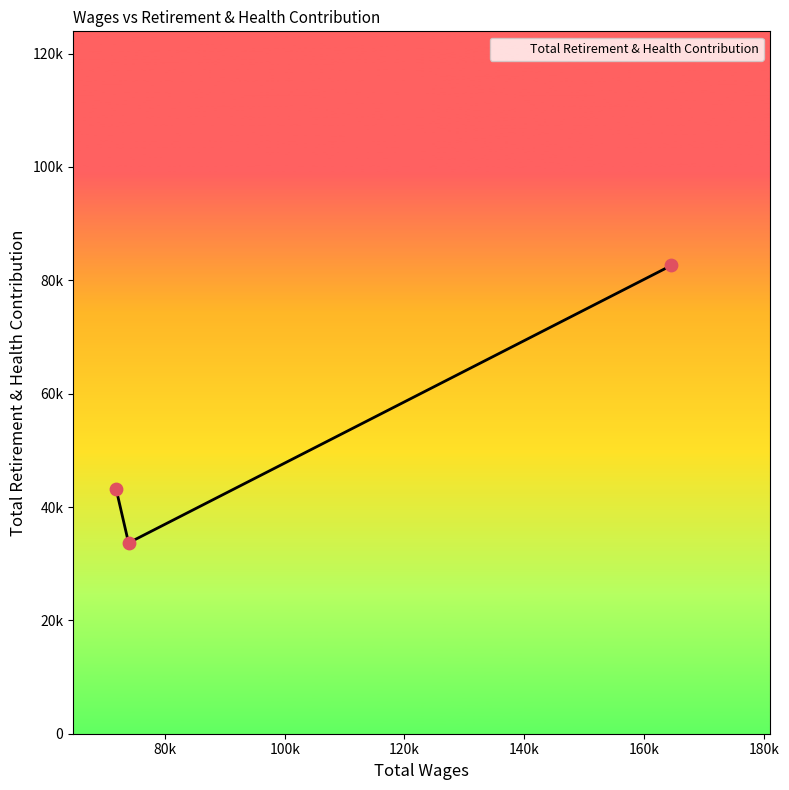

What is the change in value from 73935.0 to 71873.0?

+9447